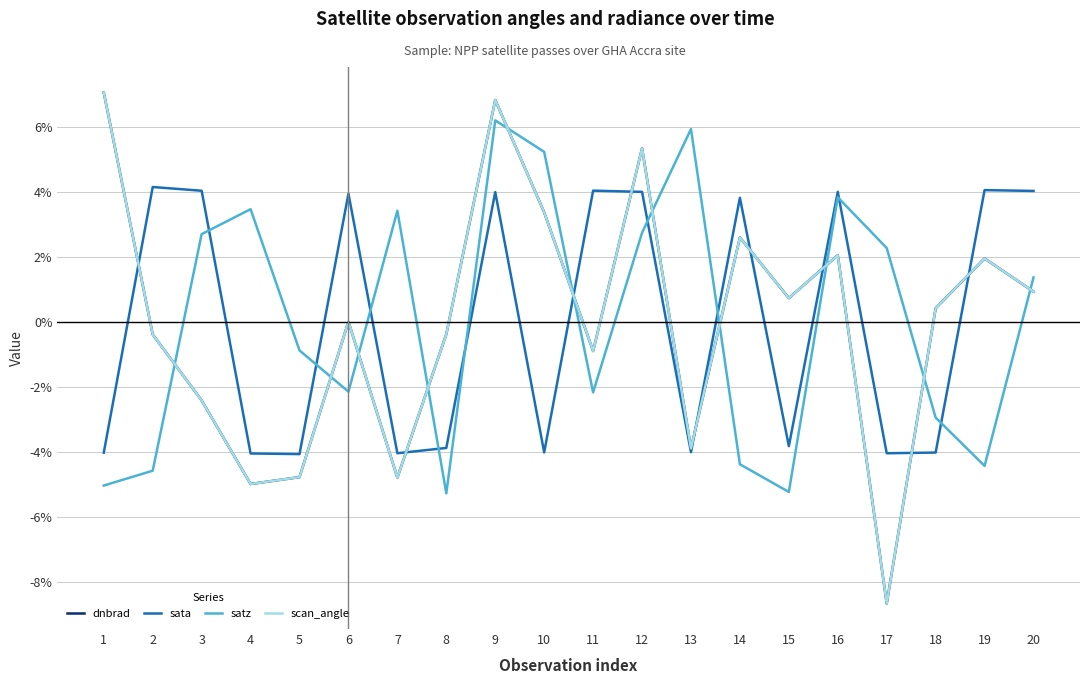

Reading left to right, extract all data points from this chart.

dnbrad: 7.0	-0.4	-2.4	-5.0	-4.8	0.0	-4.8	-0.4	6.8	3.4	-0.9	5.3	-3.9	2.6	0.7	2.0	-8.7	0.4	1.9	0.9
sata: -4.0	4.1	4.0	-4.1	-4.1	3.9	-4.0	-3.9	4.0	-4.0	4.0	4.0	-4.0	3.8	-3.8	4.0	-4.0	-4.0	4.0	4.0
satz: -5.0	-4.6	2.7	3.5	-0.9	-2.2	3.4	-5.3	6.2	5.2	-2.2	2.7	5.9	-4.4	-5.2	3.8	2.3	-2.9	-4.4	1.4
scan_angle: 7.0	-0.4	-2.4	-5.0	-4.8	0.0	-4.8	-0.4	6.8	3.4	-0.9	5.3	-3.9	2.6	0.7	2.0	-8.7	0.4	1.9	0.9